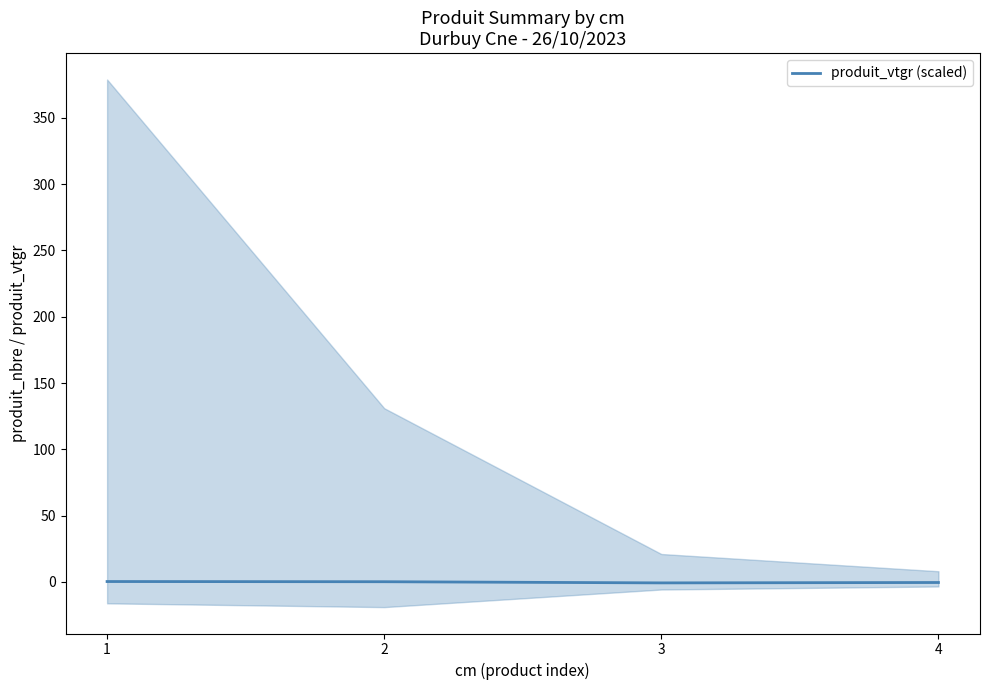

Which has a higher value, 4 or 1?

1